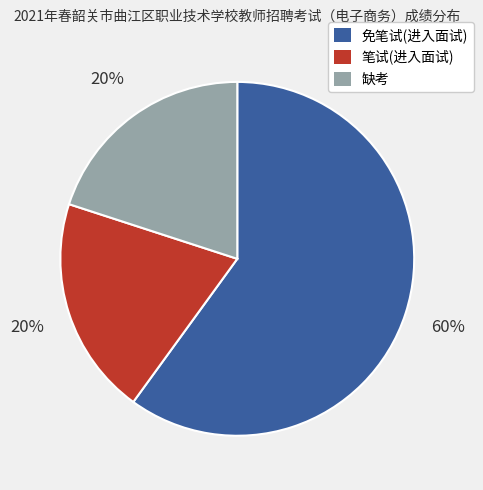

Is it true that 缺考 is 20% of the pie?

True